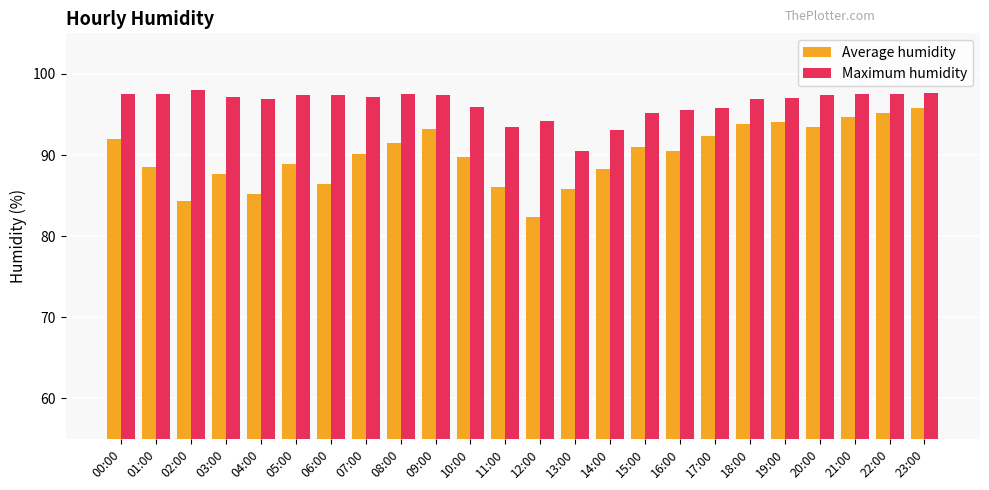

At which label does Maximum humidity first exceed 97?

00:00